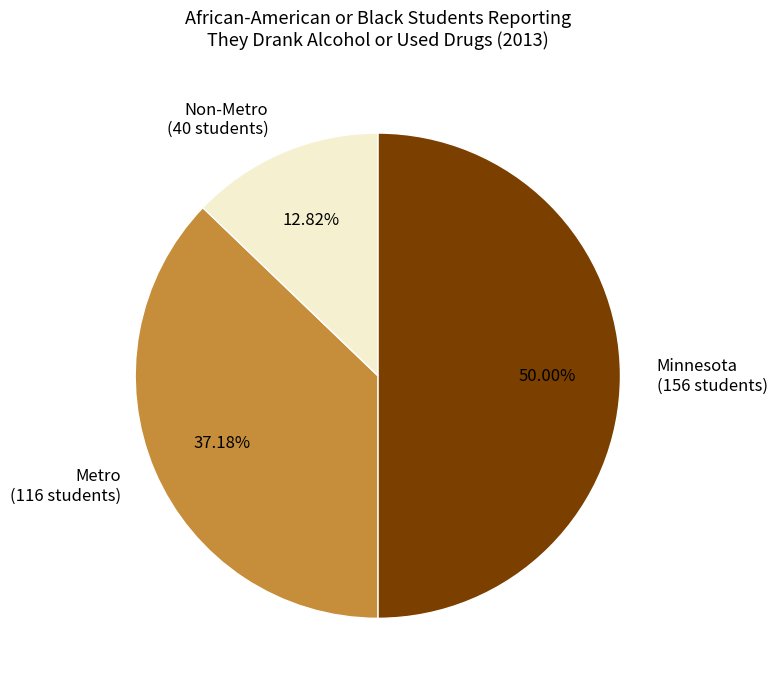

Do Minnesota and Metro together represent more than half of the pie?

Yes